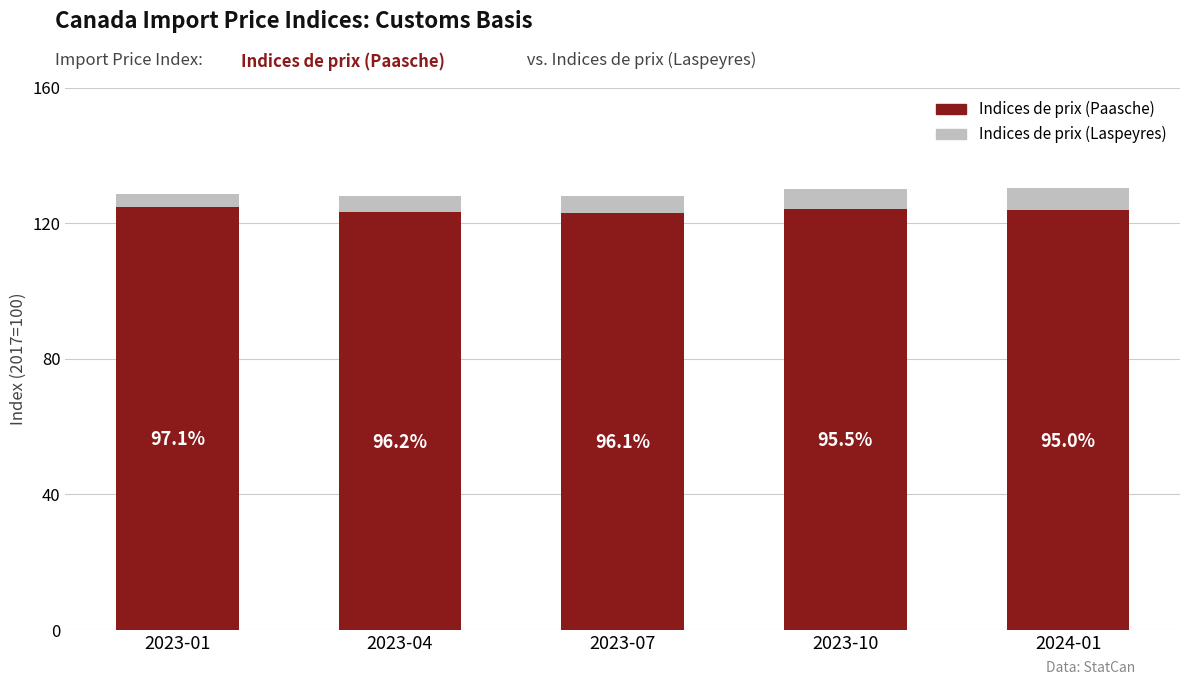

At how many categories does at least one series exceed 124?

5